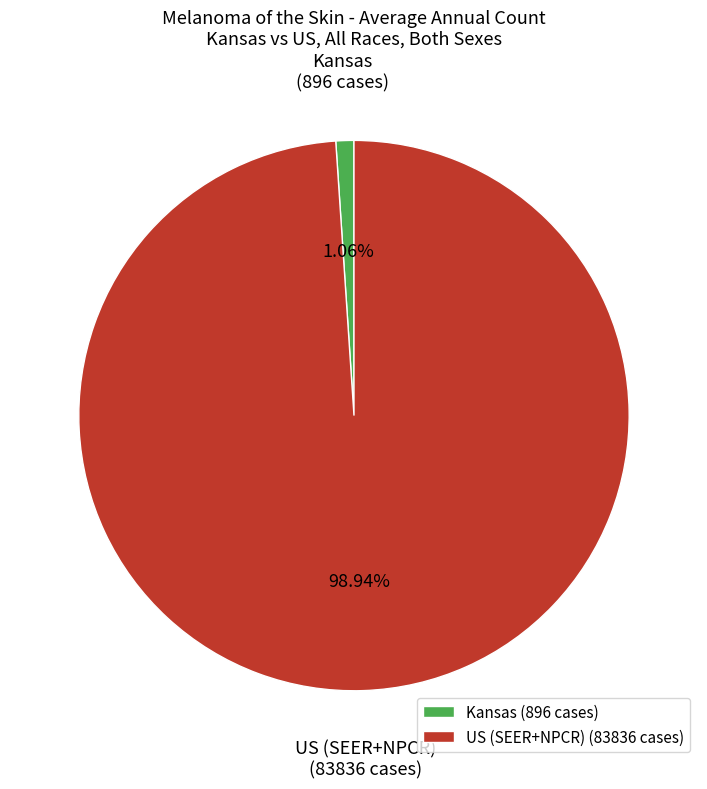

Does Kansas (896 cases) represent more than half of the total?

No